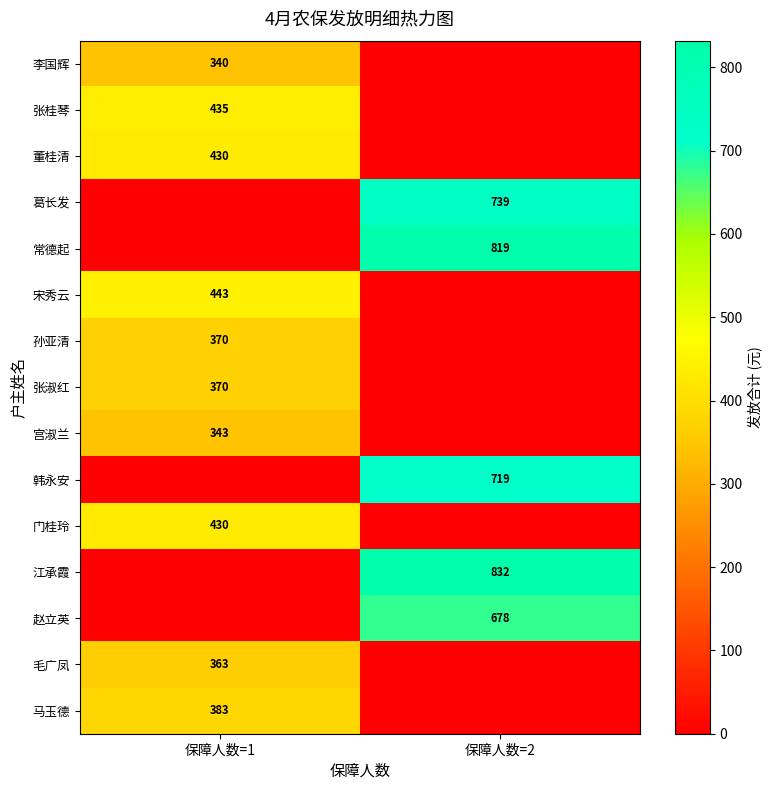

The 马玉德 series shows 142 at 保障人数=1. True or false?

False